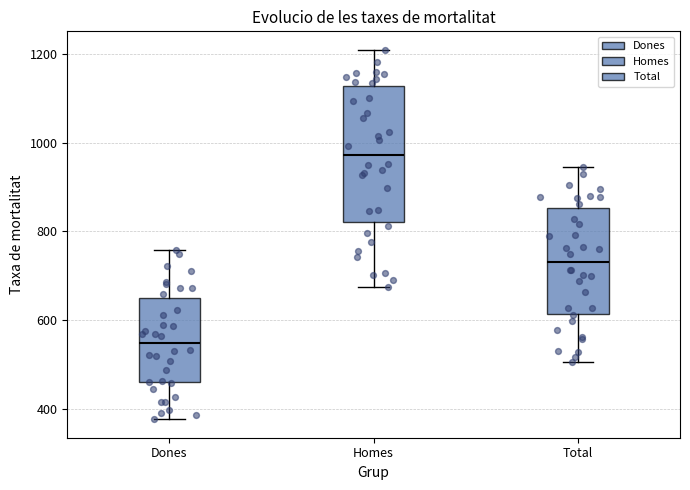

Where does the upper whisker of the box for Homes end on the y-axis? The values are not printed on the chart, so give them approximately, as read against the axis.

1200